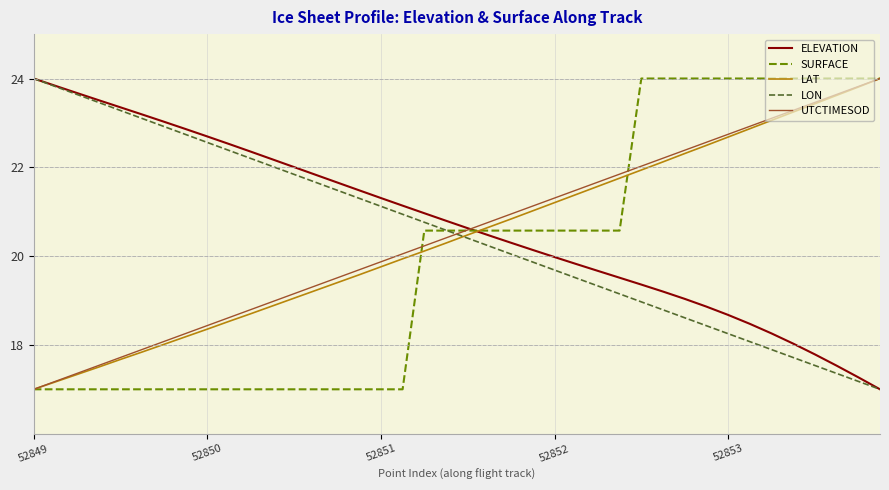

Reading left to right, what are all the values shown in this chart?

ELEVATION: 24.0	23.8	23.7	23.5	23.4	23.2	23.0	22.9	22.7	22.5	22.4	22.2	22.0	21.8	21.7	21.5	21.3	21.1	21.0	20.8	20.6	20.5	20.3	20.1	20.0	19.8	19.7	19.5	19.4	19.2	19.0	18.9	18.7	18.5	18.3	18.0	17.8	17.5	17.3	17.0
SURFACE: 17.0	17.0	17.0	17.0	17.0	17.0	17.0	17.0	17.0	17.0	17.0	17.0	17.0	17.0	17.0	17.0	17.0	17.0	20.6	20.6	20.6	20.6	20.6	20.6	20.6	20.6	20.6	20.6	24.0	24.0	24.0	24.0	24.0	24.0	24.0	24.0	24.0	24.0	24.0	24.0
LAT: 17.0	17.2	17.3	17.5	17.7	17.8	18.0	18.2	18.4	18.5	18.7	18.9	19.1	19.2	19.4	19.6	19.8	19.9	20.1	20.3	20.5	20.7	20.8	21.0	21.2	21.4	21.6	21.8	21.9	22.1	22.3	22.5	22.7	22.9	23.1	23.2	23.4	23.6	23.8	24.0
LON: 24.0	23.8	23.6	23.5	23.3	23.1	22.9	22.7	22.6	22.4	22.2	22.0	21.8	21.7	21.5	21.3	21.1	20.9	20.8	20.6	20.4	20.2	20.0	19.9	19.7	19.5	19.3	19.1	19.0	18.8	18.6	18.4	18.3	18.1	17.9	17.7	17.5	17.4	17.2	17.0
UTCTIMESOD: 17.0	17.2	17.4	17.5	17.7	17.9	18.1	18.3	18.4	18.6	18.8	19.0	19.2	19.3	19.5	19.7	19.9	20.1	20.2	20.4	20.6	20.8	20.9	21.1	21.3	21.5	21.7	21.8	22.0	22.2	22.4	22.6	22.7	22.9	23.1	23.3	23.5	23.6	23.8	24.0